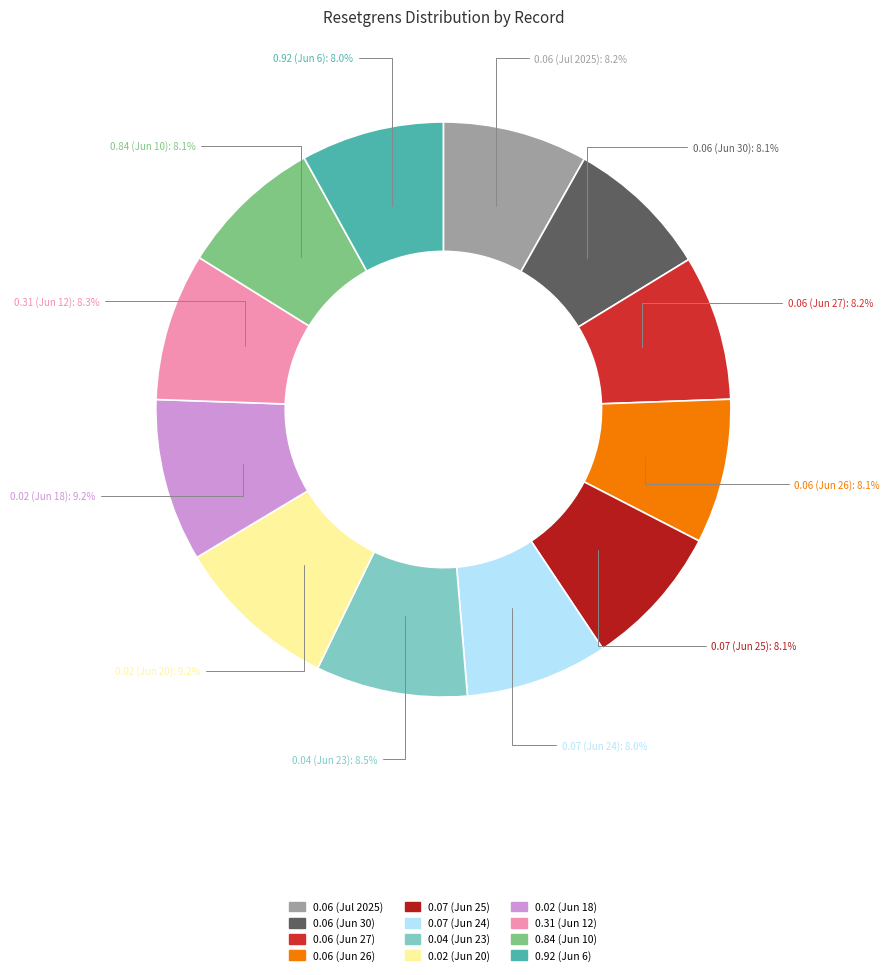

What percentage is NOT represented by 0.06 (Jun 26)?

91.9%